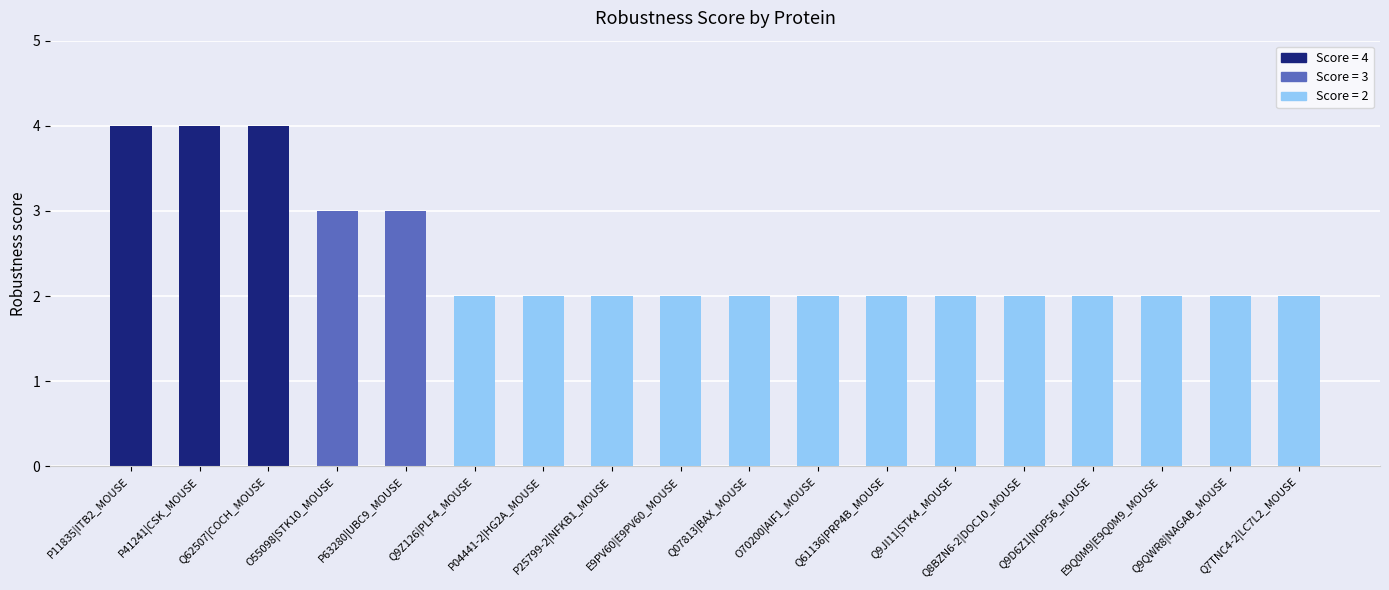

What is the difference between the second highest and minimum values?

2